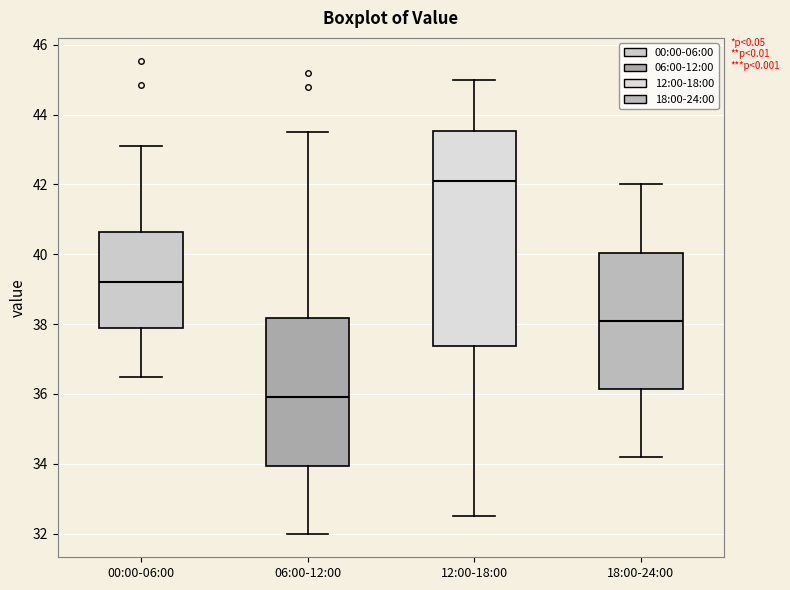

Reading left to right, transcribe this box plot: for each box, give where its median line is, the range the box spans, and where its two whiskers end, as read against the y-axis. The values are not printed on the chart, so give them approximately, as read against the axis.

00:00-06:00: median 39.2, box 37.8 to 40.6, whiskers 36.4 to 43.2
06:00-12:00: median 36.0, box 34.0 to 38.2, whiskers 32.0 to 43.6
12:00-18:00: median 42.2, box 37.4 to 43.6, whiskers 32.6 to 45.0
18:00-24:00: median 38.2, box 36.2 to 40.0, whiskers 34.2 to 42.0